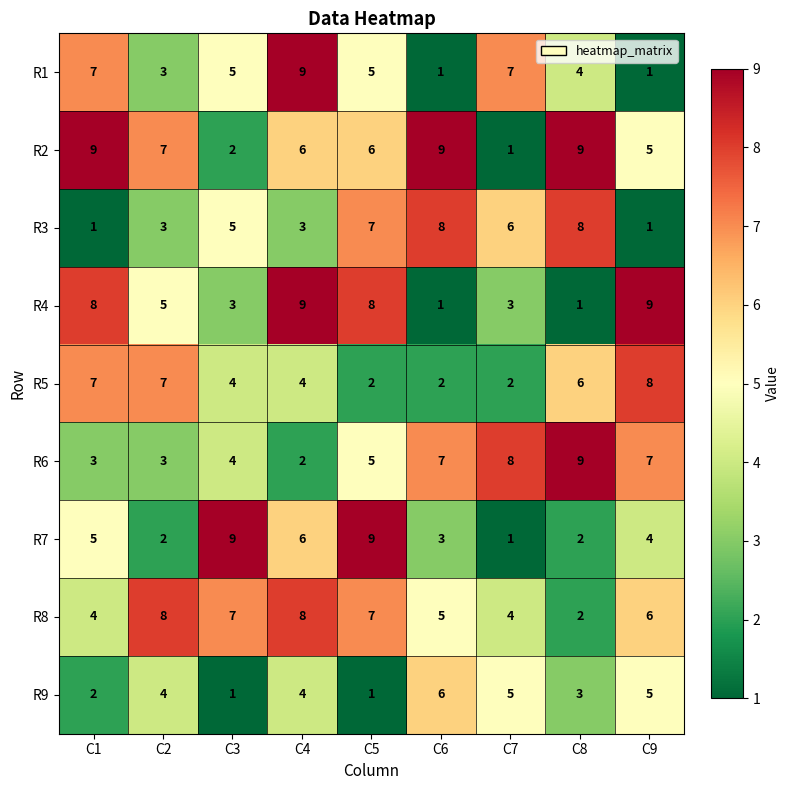

Which series has the largest total across all categories?

R2